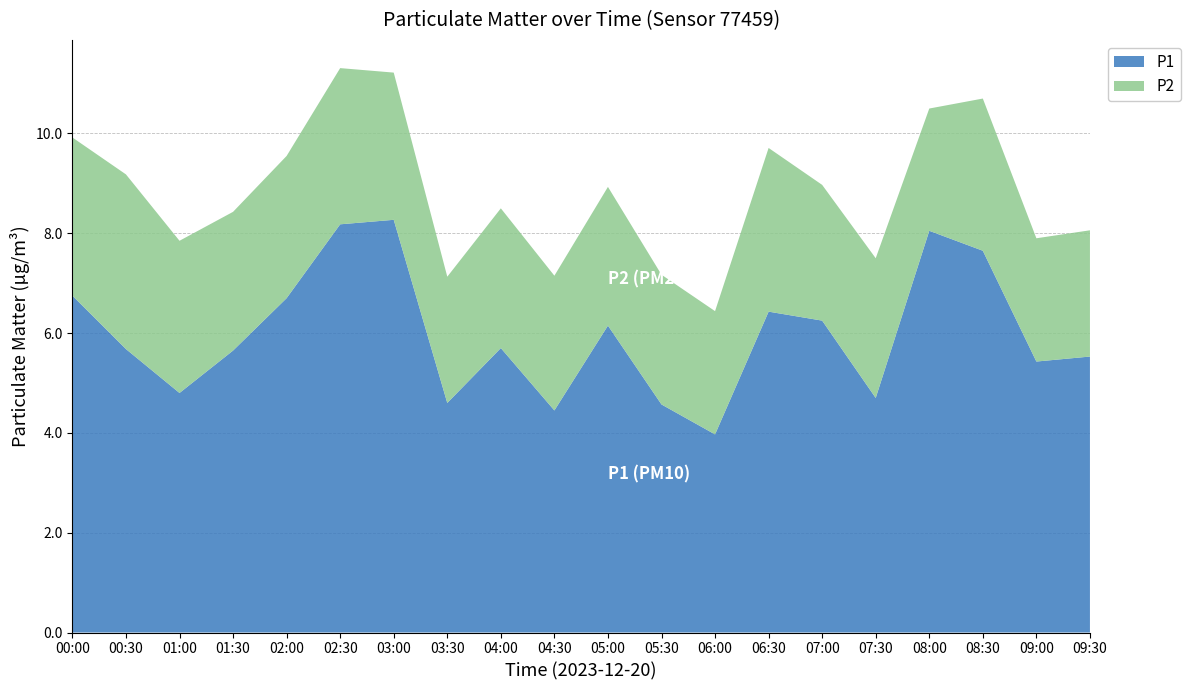

Reading right to left, transcribe all the data shown in this chart.

P1: 5.5	5.4	7.7	8.1	4.7	6.2	6.4	4.0	4.6	6.2	4.5	5.7	4.6	8.3	8.2	6.7	5.7	4.8	5.7	6.8
P2: 2.5	2.5	3.0	2.5	2.8	2.7	3.3	2.5	2.6	2.8	2.7	2.8	2.5	3.0	3.1	2.9	2.8	3.0	3.5	3.2